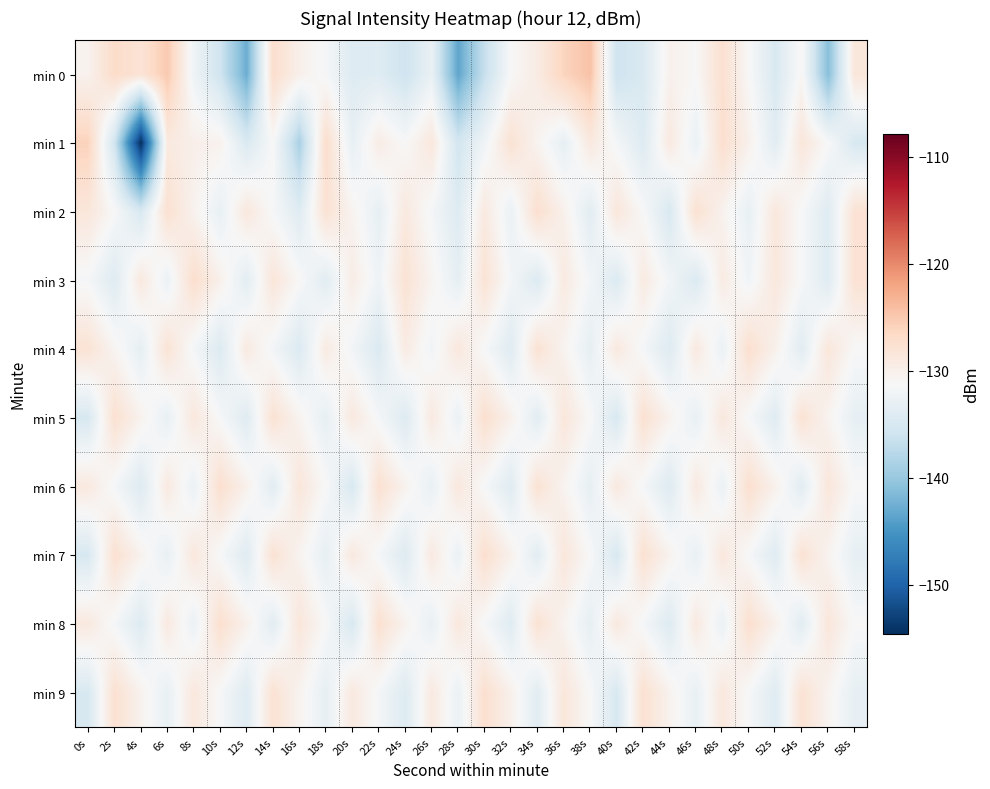

Which label corresponds to the largest value in the chart?

38s